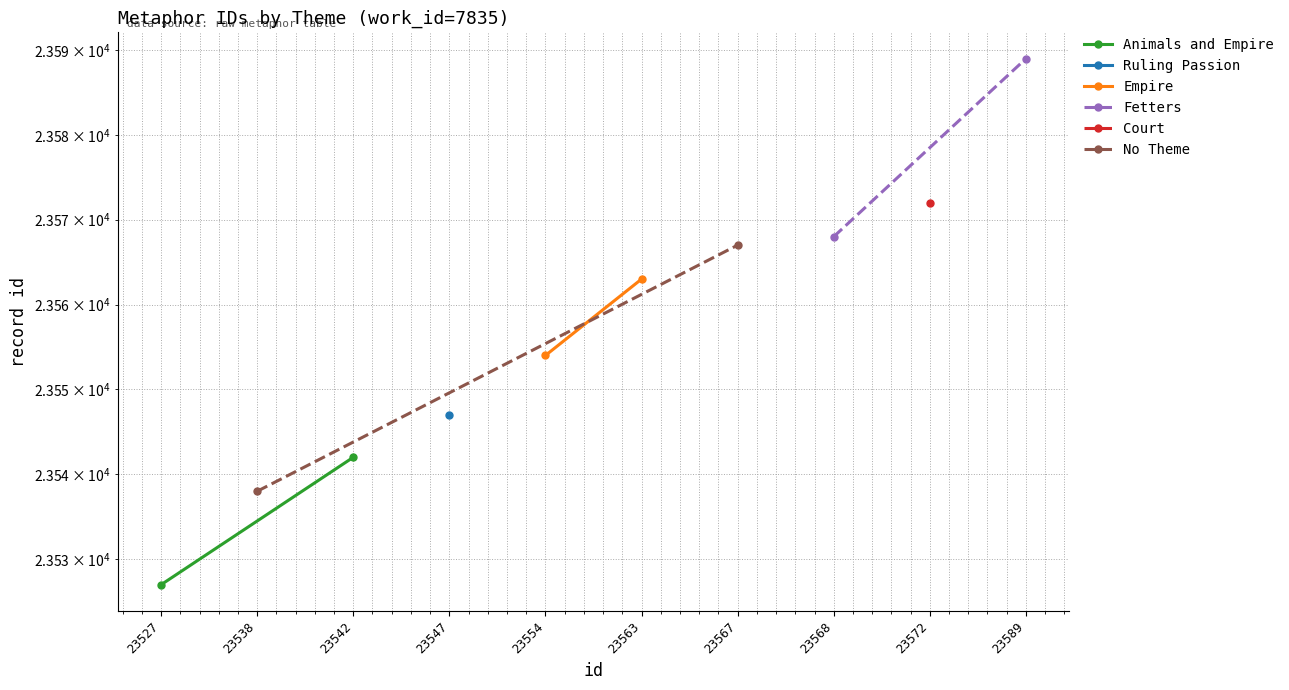

How many lines are shown in the chart?

4